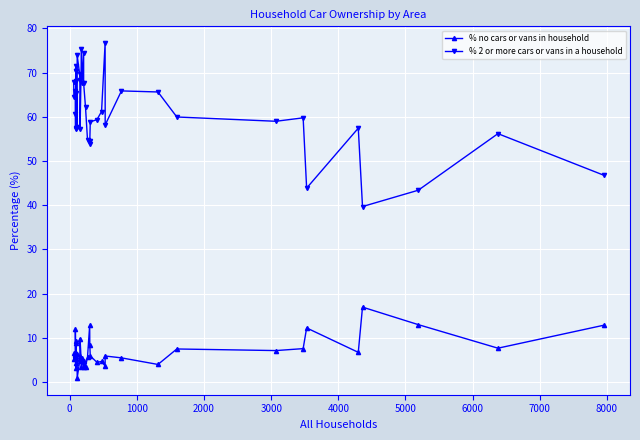

Which series has the widest spread of values?

% 2 or more cars or vans in a household